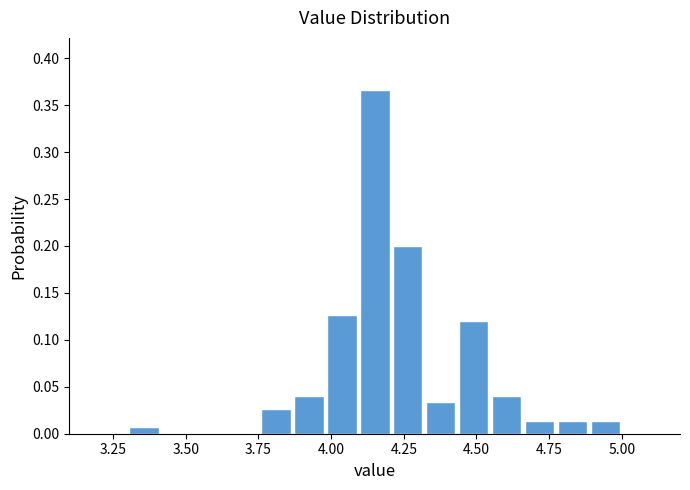

Around what value on the x-axis is the tallest bar? Give the approximate position of its centre, as read against the axis.

4.15